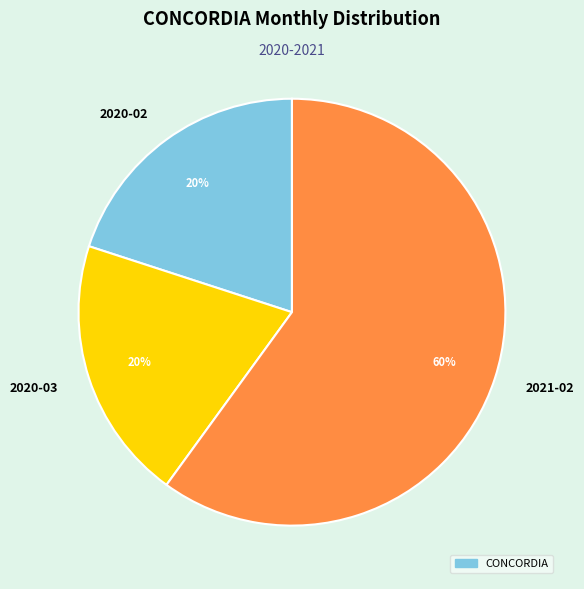

To the nearest percent, what percentage of the pie is 2021-02?

60%